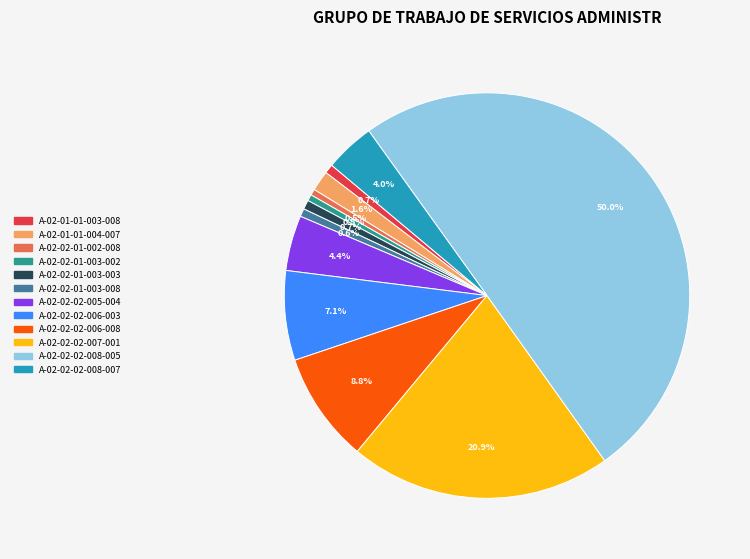

Which has a higher value, A-02-02-02-008-007 or A-02-02-01-003-008?

A-02-02-02-008-007